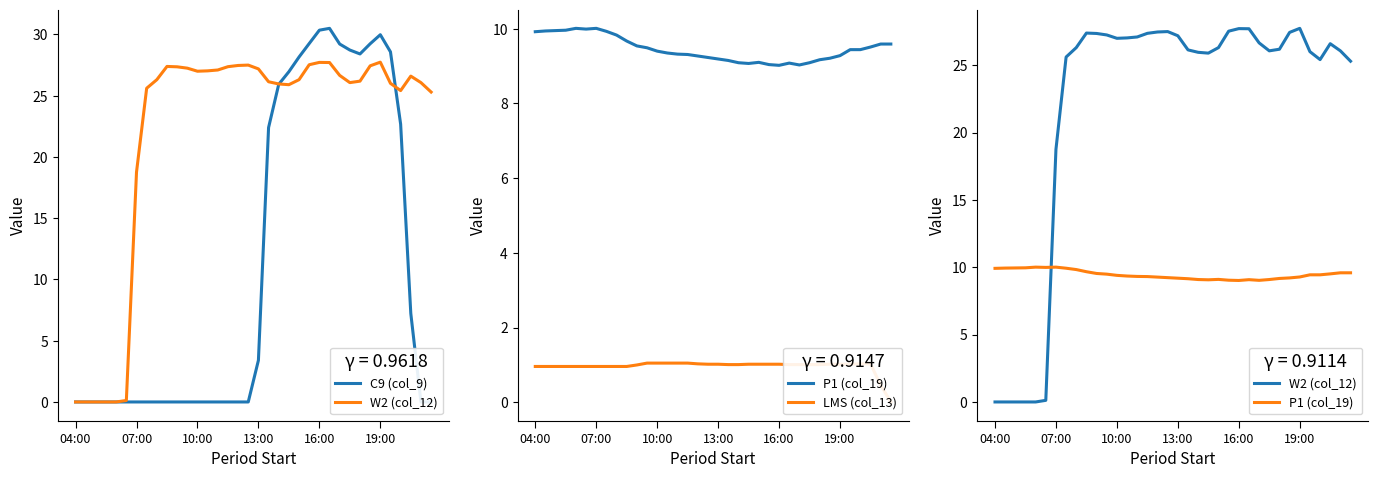

What is the value of the W2 (col_12) point at the 36th from the left?

25.3